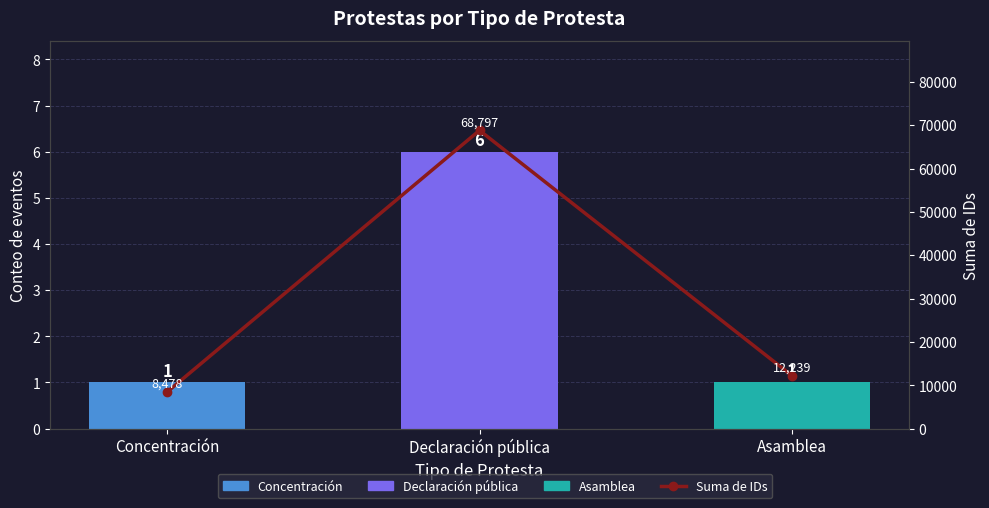

Is it true that Suma de IDs equals 12239 at Asamblea?

True